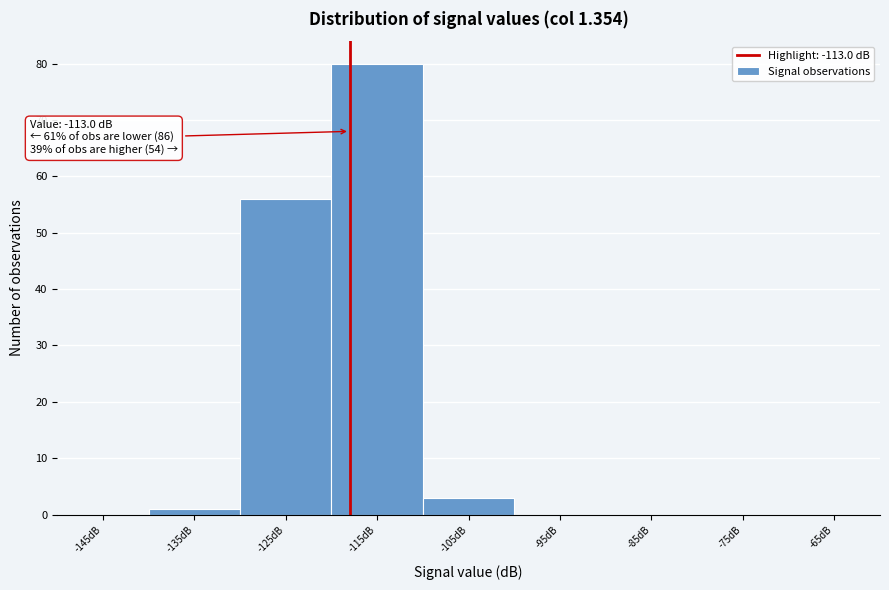

Reading left to right, what are all the values shown in this chart?

-145dB=0	-135dB=1	-125dB=56	-115dB=80	-105dB=3	-95dB=0	-85dB=0	-75dB=0	-65dB=0